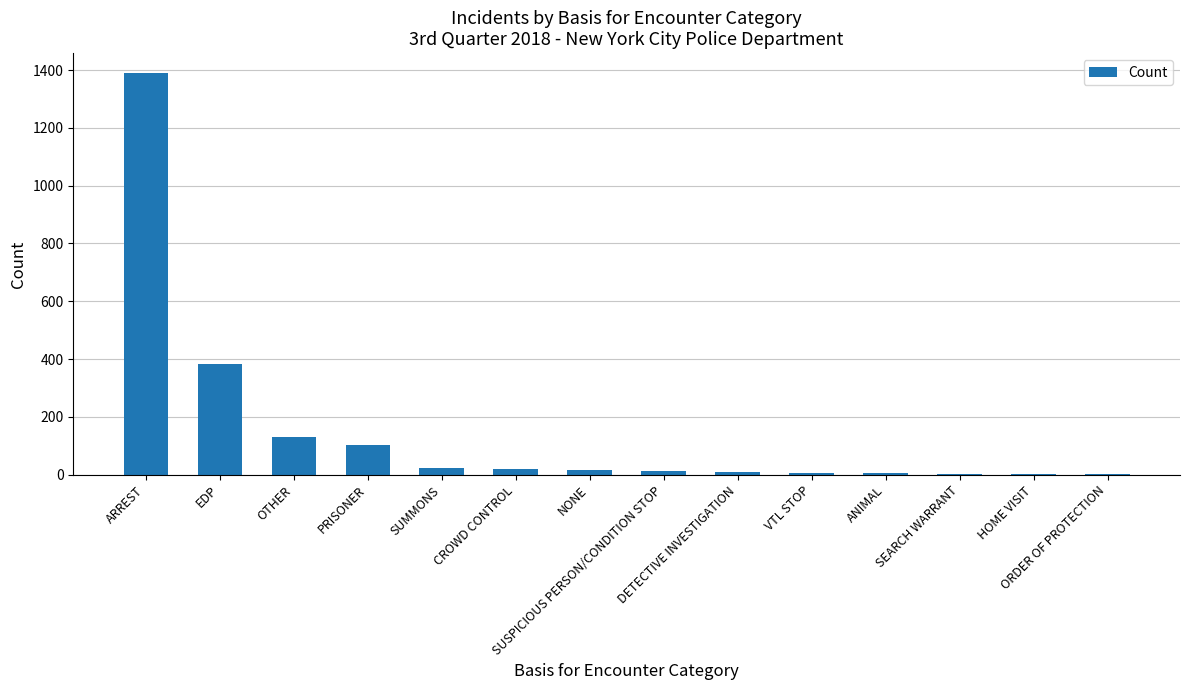

Count the number of categories in the chart.

14